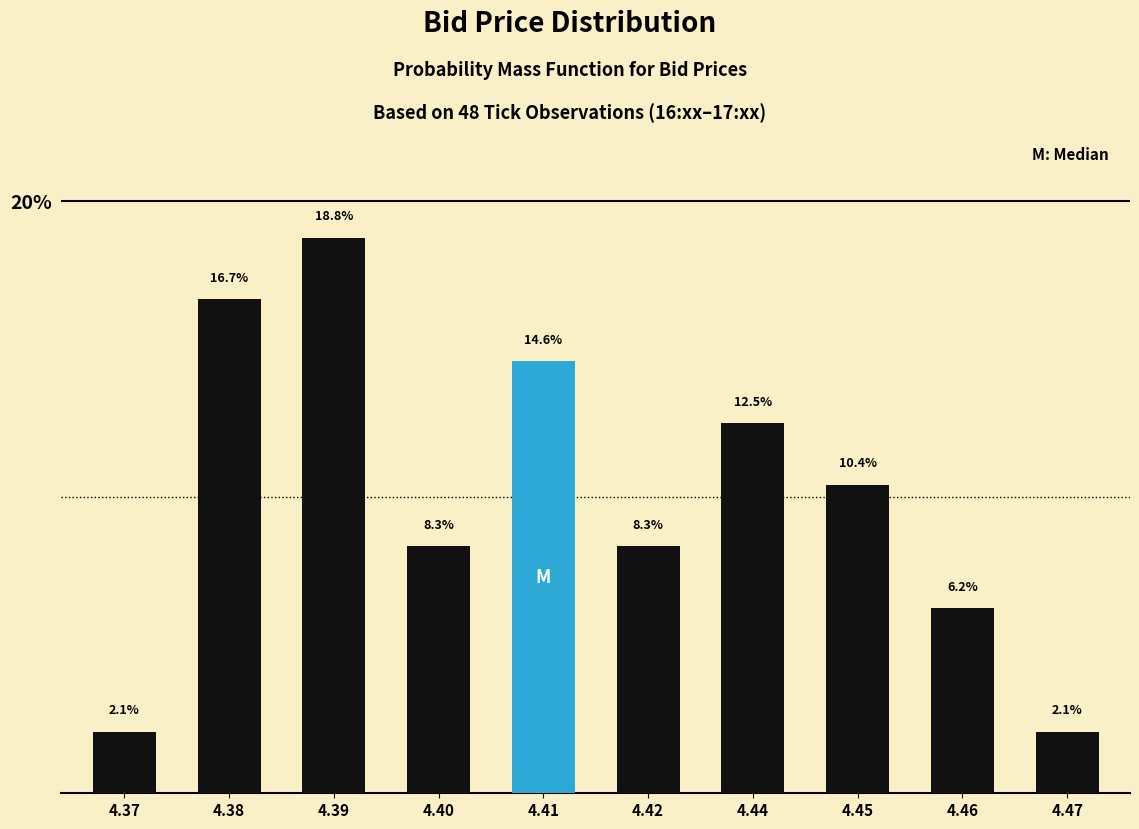

Where is the data nearest to the value 10?

4.45